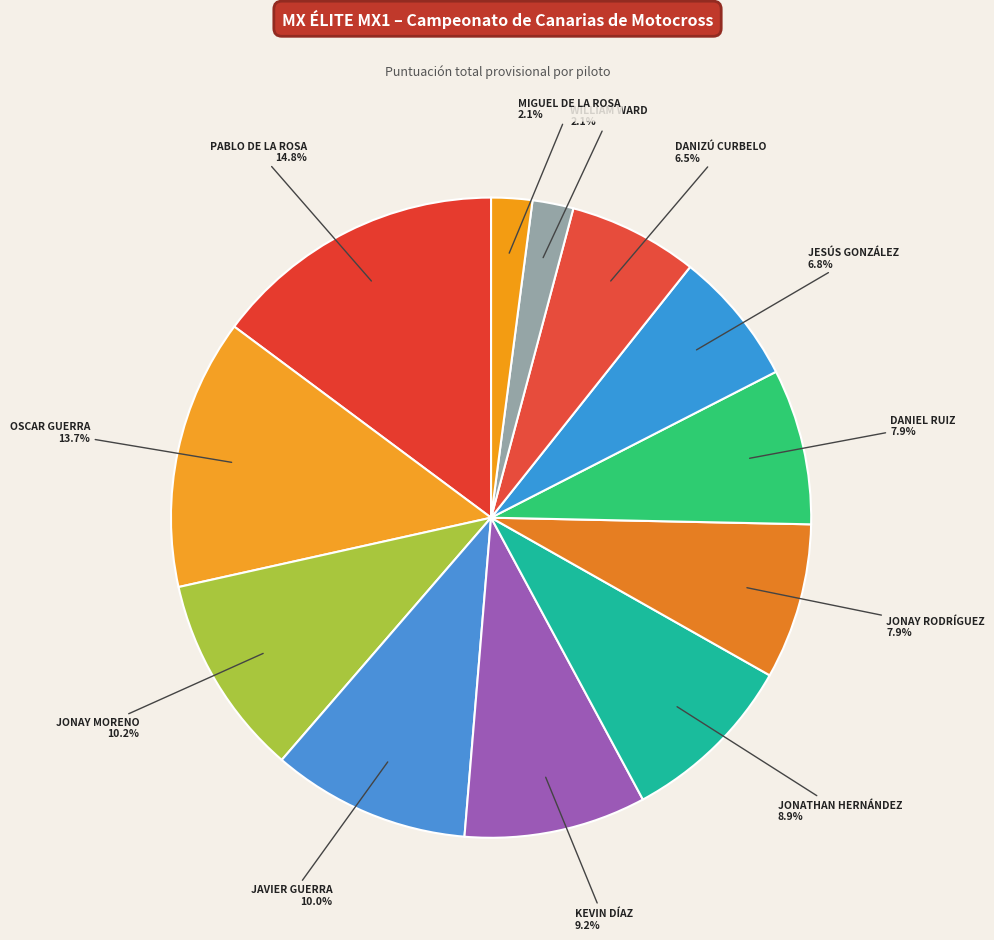

Is there a majority slice in this chart?

No